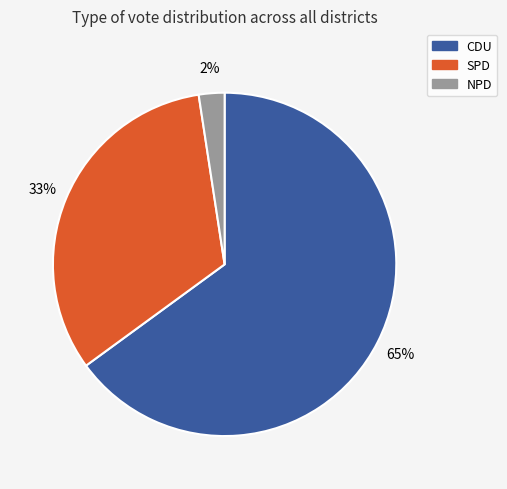

Is it true that SPD is 20% of the pie?

False